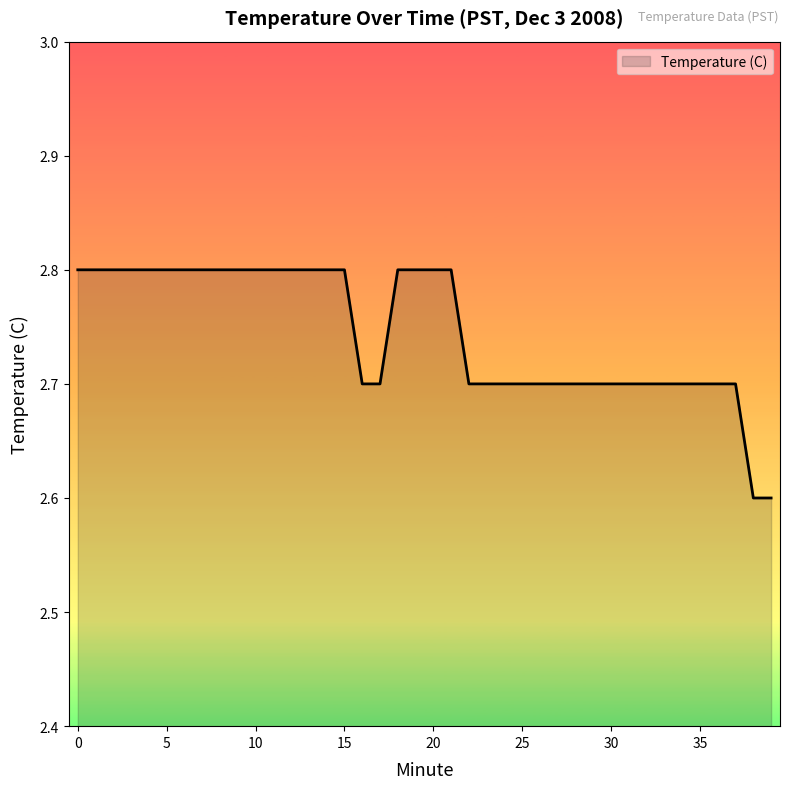

What is the smallest value displayed?

2.6